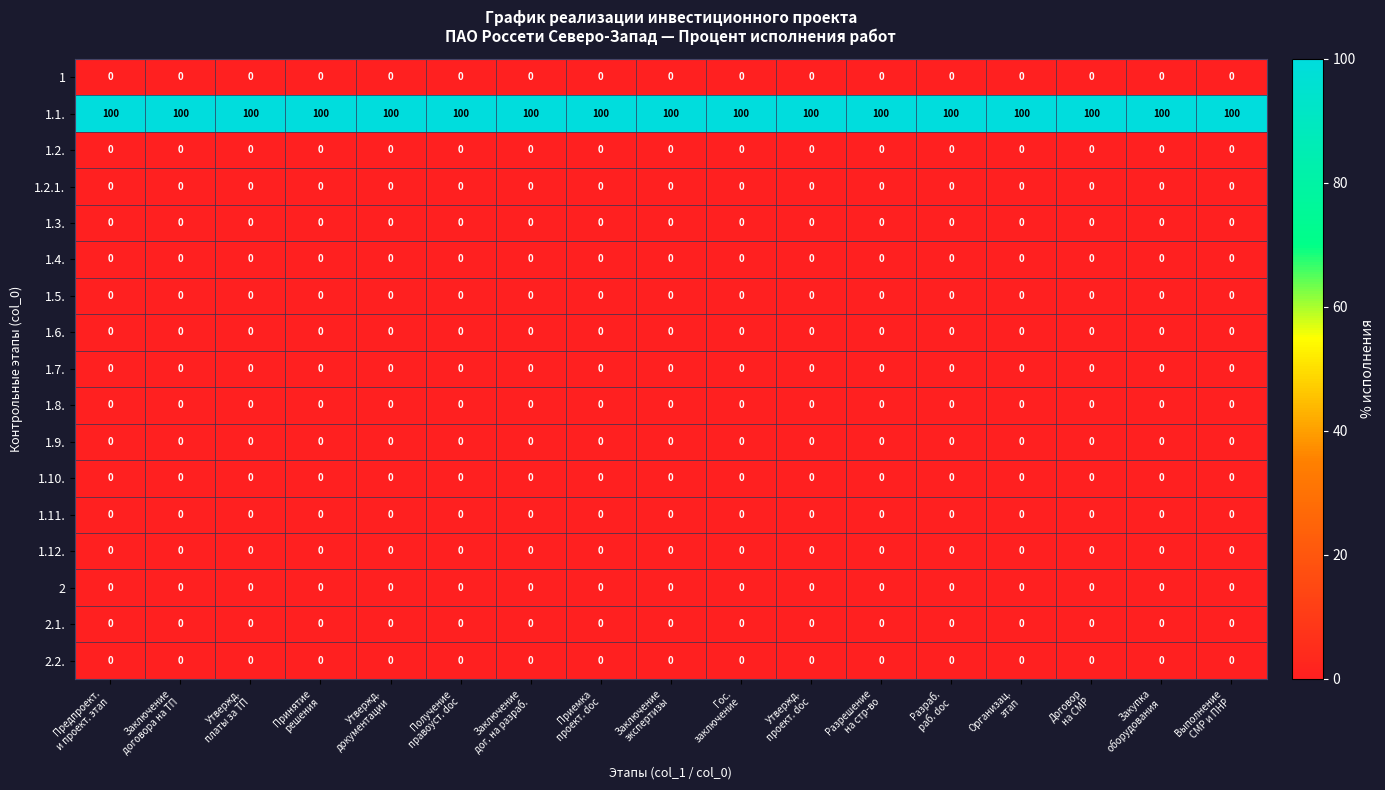

What is the greatest value displayed?

100